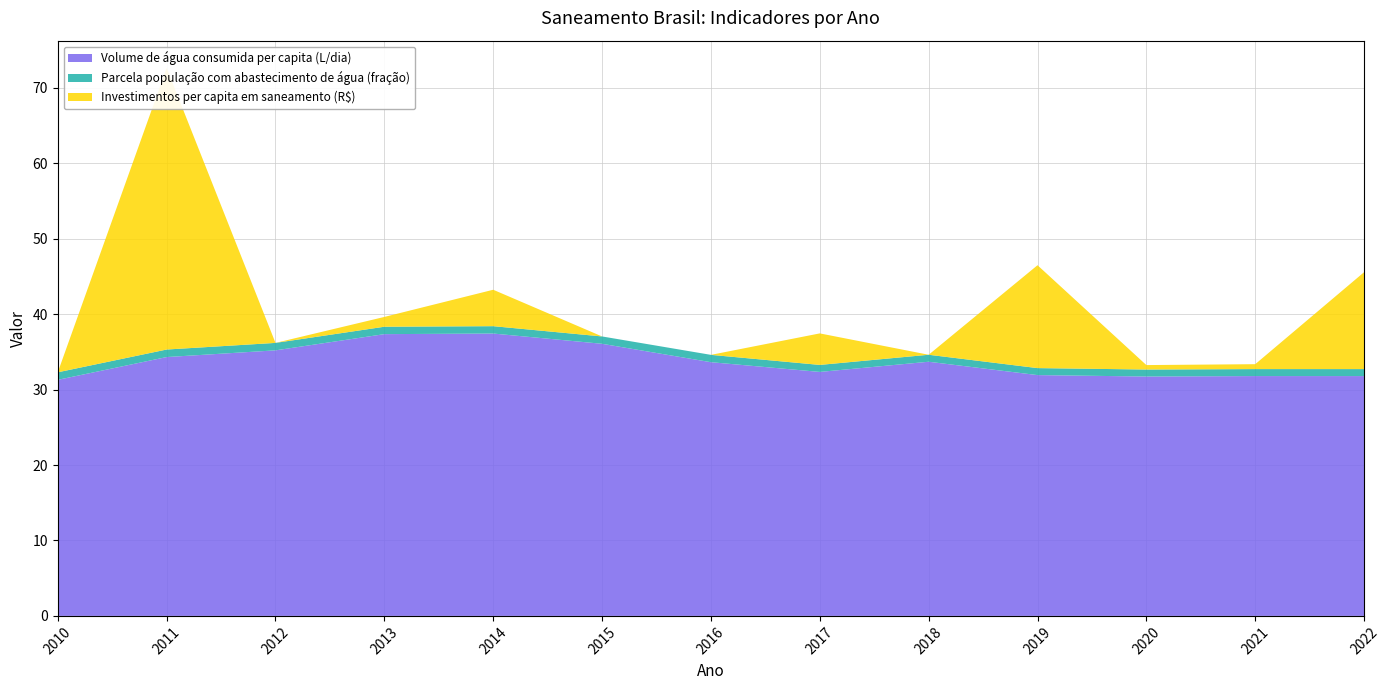

Reading left to right, extract all data points from this chart.

Volume de água consumida per capita (L/dia): 2010=31.3	2011=34.3	2012=35.2	2013=37.4	2014=37.4	2015=36.1	2016=33.6	2017=32.4	2018=33.7	2019=31.9	2020=31.7	2021=31.8	2022=31.8
Parcela população com abastecimento de água (fração): 2010=1.0	2011=1.0	2012=1.0	2013=1.0	2014=1.0	2015=1.0	2016=1.0	2017=0.9	2018=0.9	2019=0.9	2020=0.9	2021=0.9	2022=0.9
Investimentos per capita em saneamento (R$): 2010=0.0	2011=37.3	2012=0.0	2013=1.3	2014=4.8	2015=0.0	2016=0.0	2017=4.2	2018=0.0	2019=13.6	2020=0.6	2021=0.7	2022=12.8